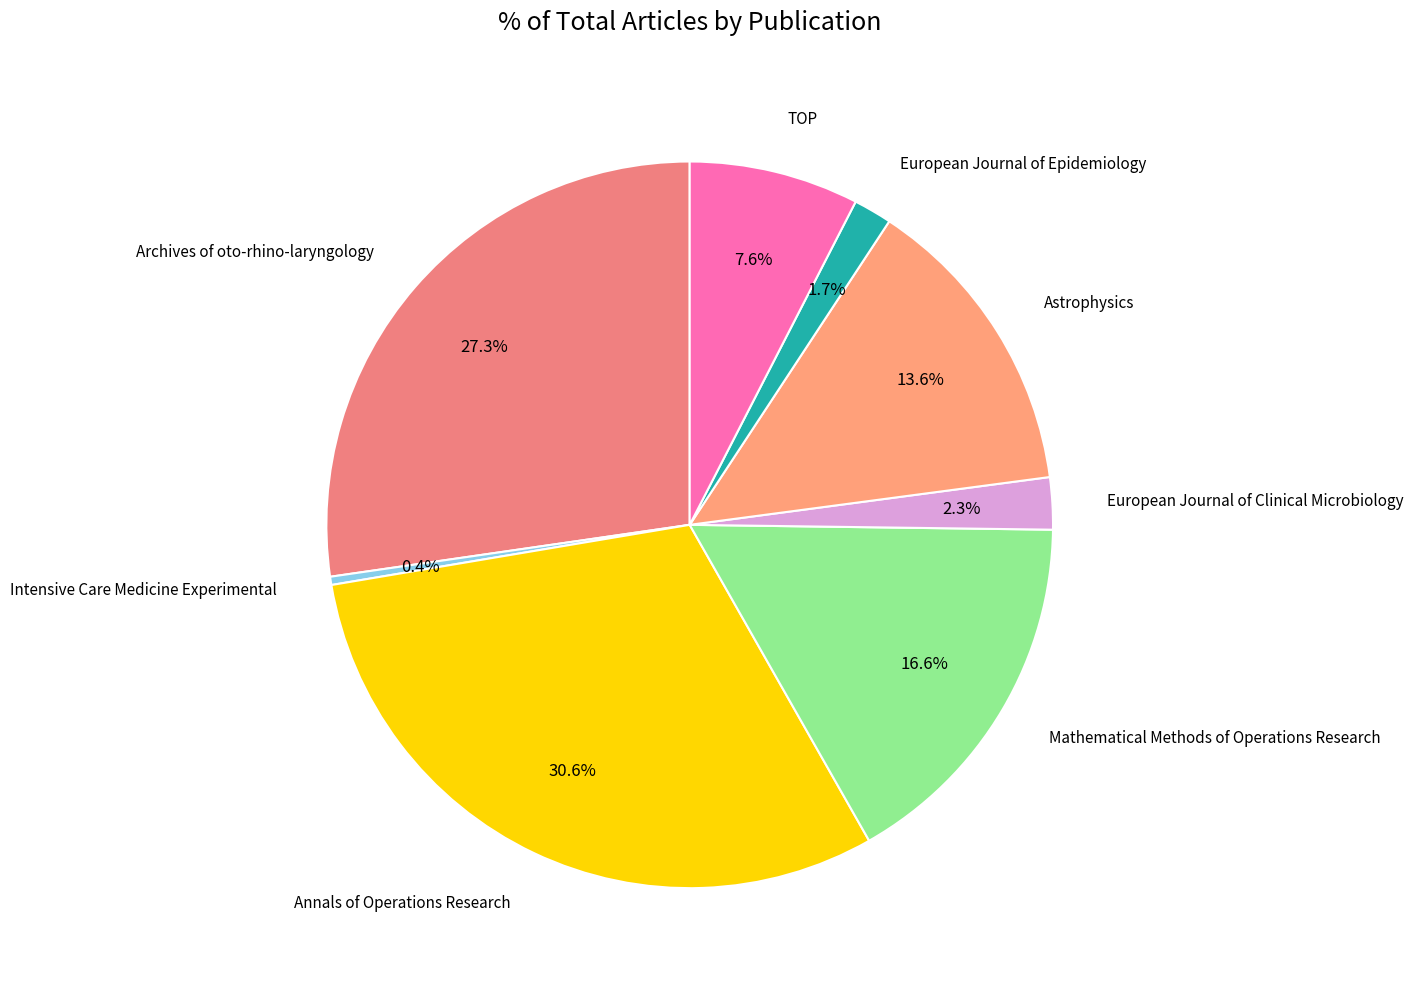

How many slices are in this pie chart?

8